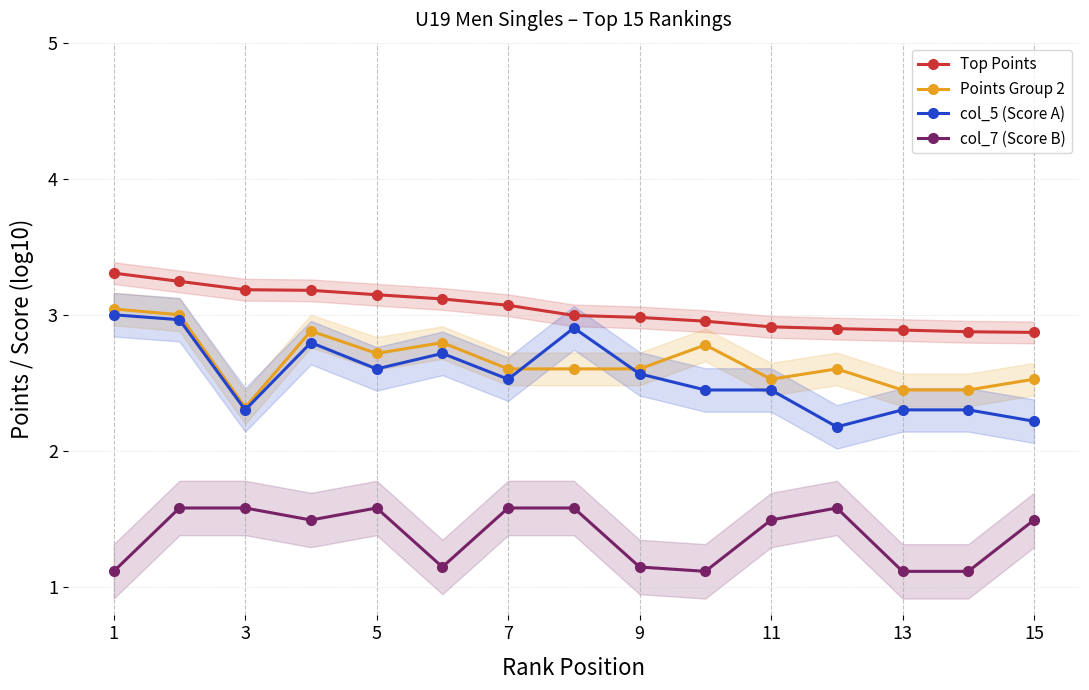

True or false: Top Points and col_7 (Score B) intersect in this chart.

False